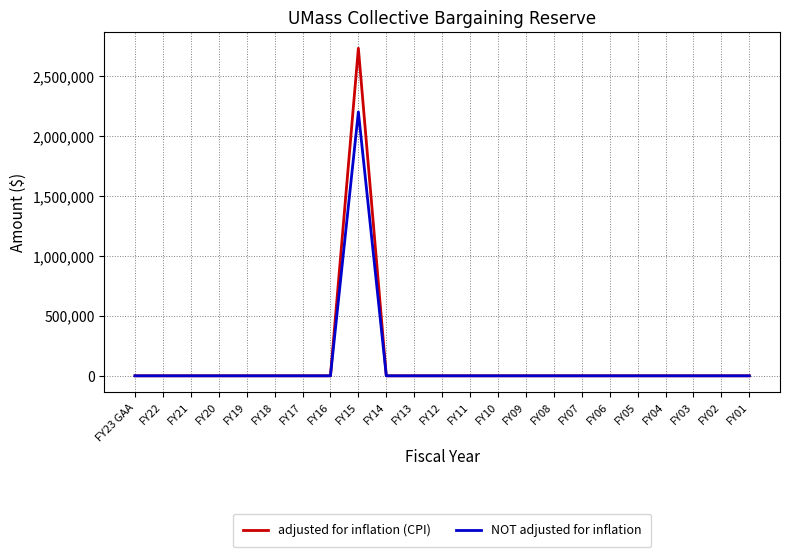

List the series in order of their peak value, lowest first.

NOT adjusted for inflation, adjusted for inflation (CPI)